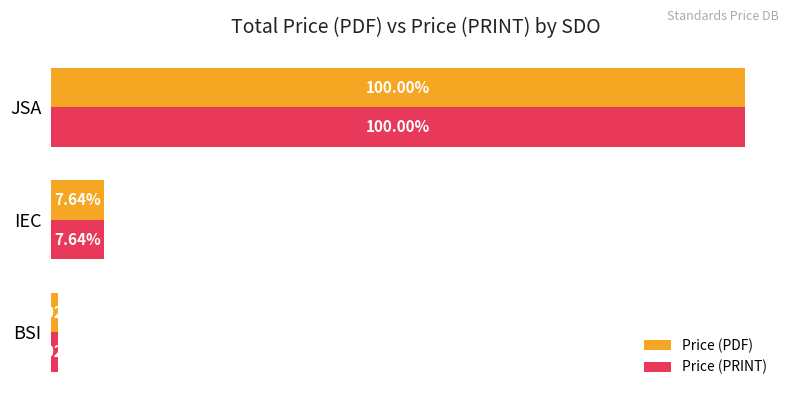

What are all the series names shown in the legend?

Price (PDF), Price (PRINT)